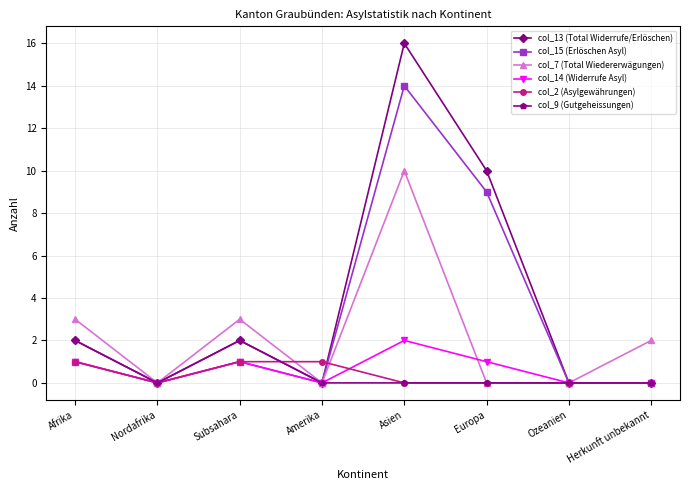

How many values in the col_13 (Total Widerrufe/Erlöschen) series are below 2?

4